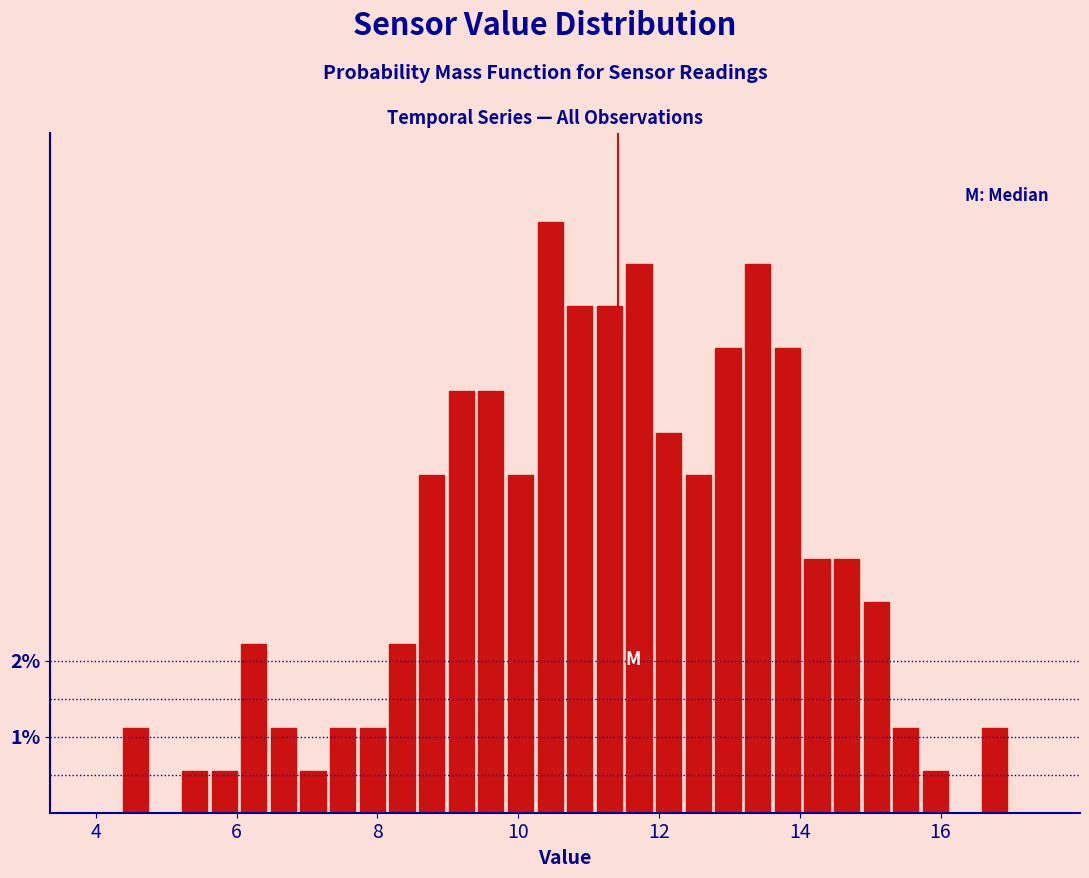

Read against the x-axis, roughly where is the centre of the tallest bar?

10.4